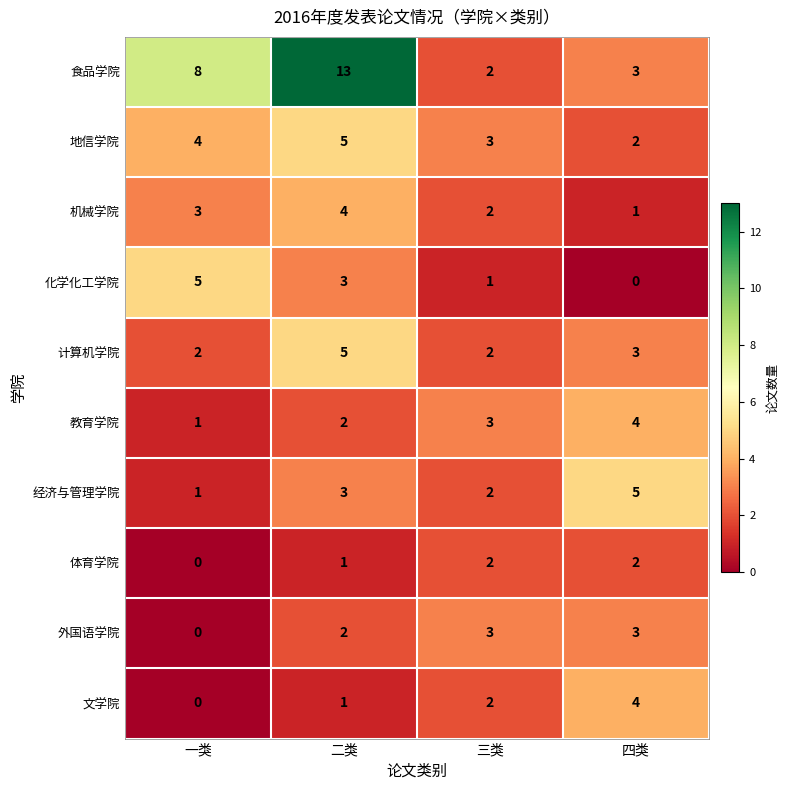

At how many categories does at least one series exceed 4?

3